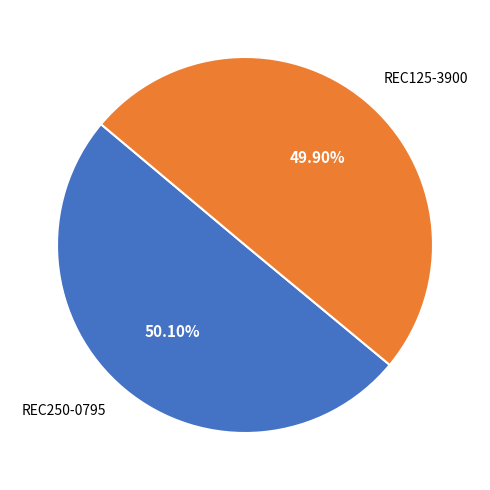

To the nearest percent, what percentage of the pie is REC125-3900?

50%